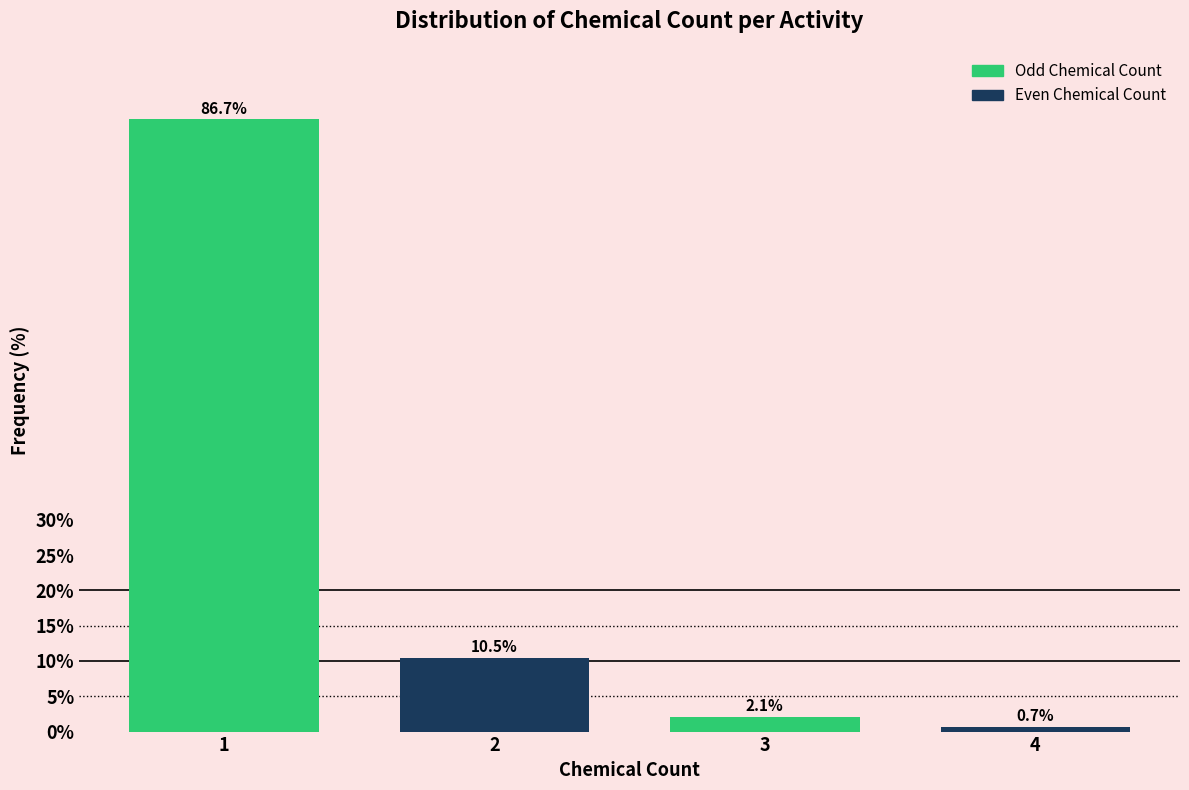

Reading left to right, list all the values displayed in this chart.

1=86.7	2=10.5	3=2.1	4=0.7